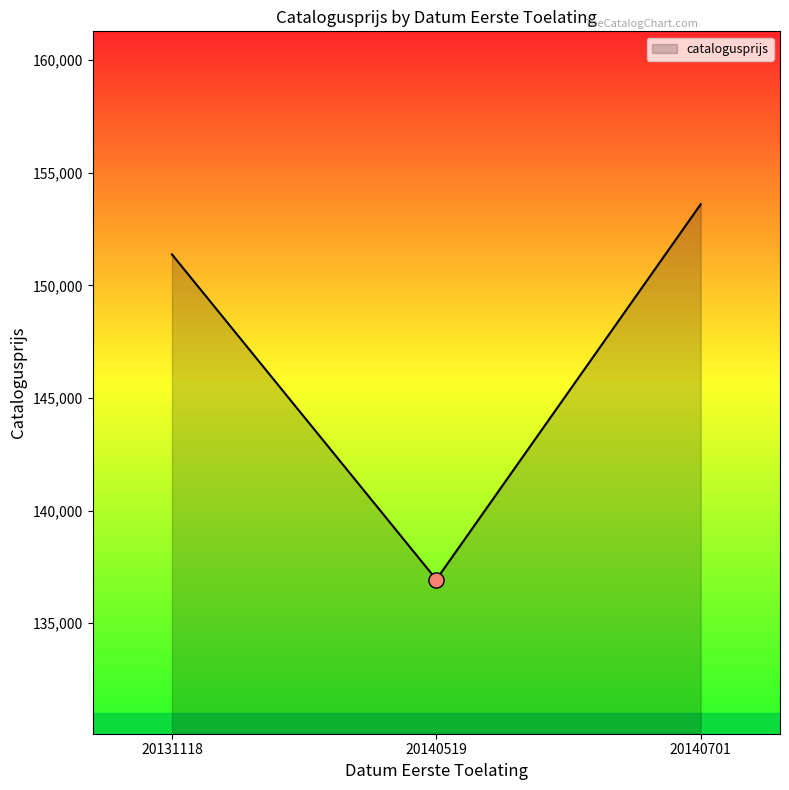

Approximately how many times larger is the value at 20131118 compared to 20140519?

1.1